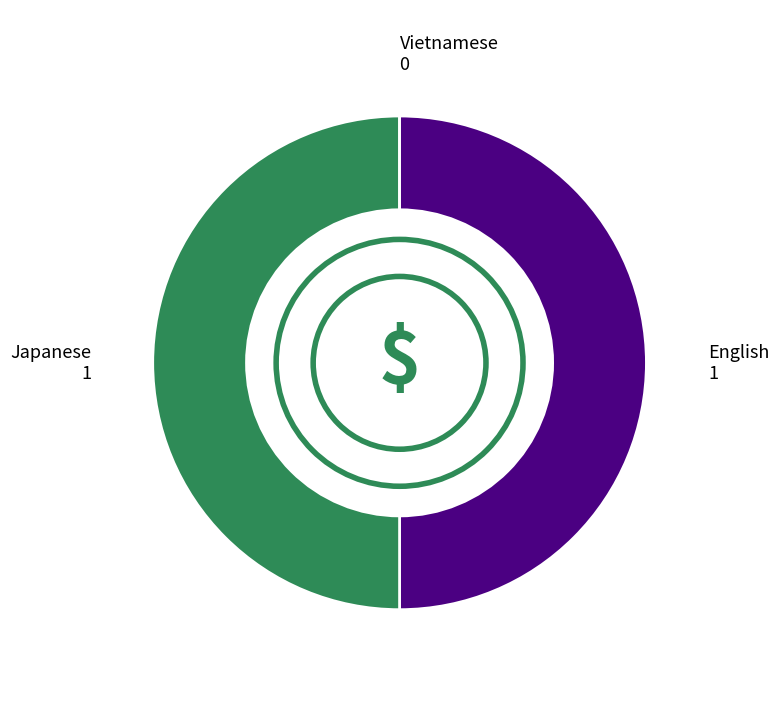

Is it true that English is 64% of the pie?

False